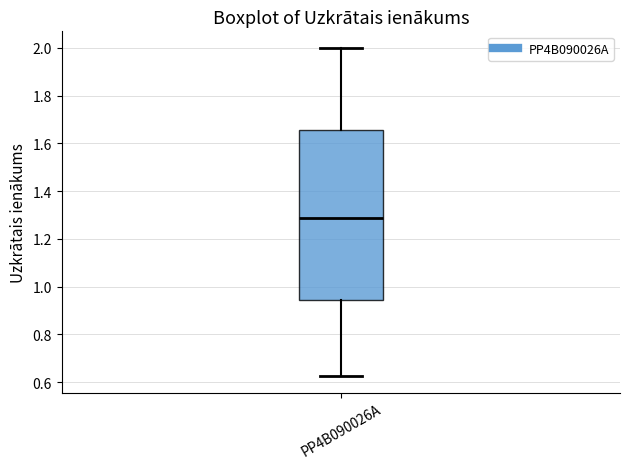

Read this box plot against the y-axis: the position of the median line, the range covered by the box, and the ends of both whiskers. The values are not printed on the chart, so give them approximately, as read against the axis.

median 1.28, box 0.94 to 1.66, whiskers 0.62 to 2.00